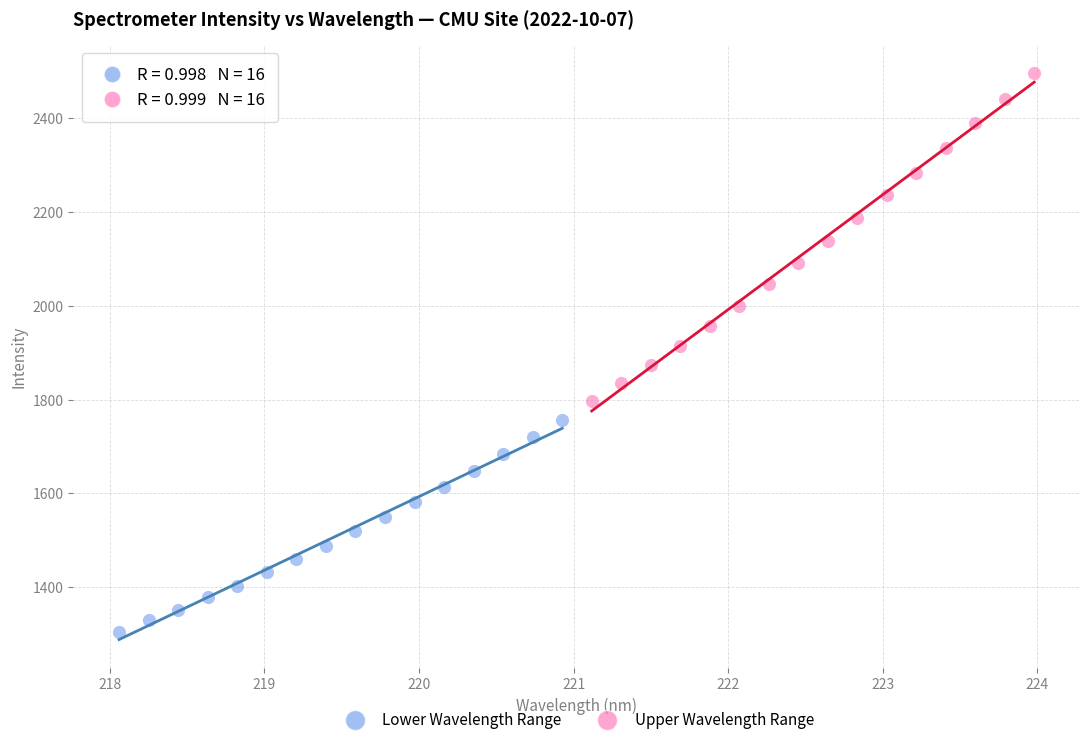

What are all the series names shown in the legend?

Lower Wavelength Range, Upper Wavelength Range